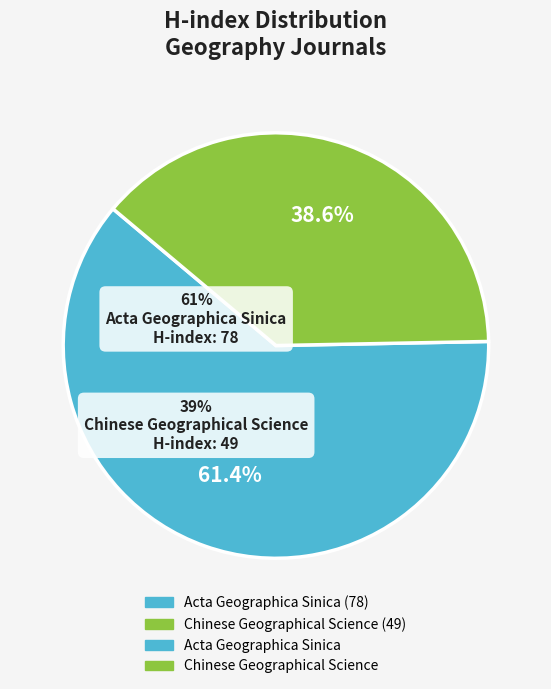

Is there any slice that represents more than half of the pie?

Yes